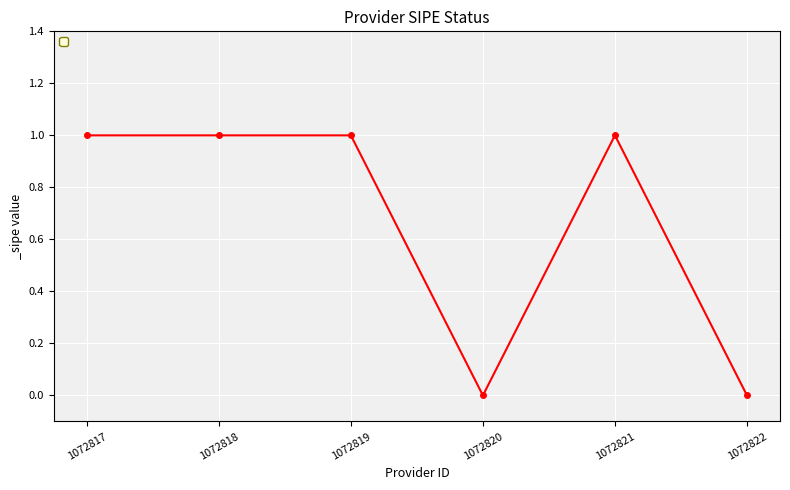

Reading left to right, what are all the values shown in this chart?

1072817=1	1072818=1	1072819=1	1072820=0	1072821=1	1072822=0